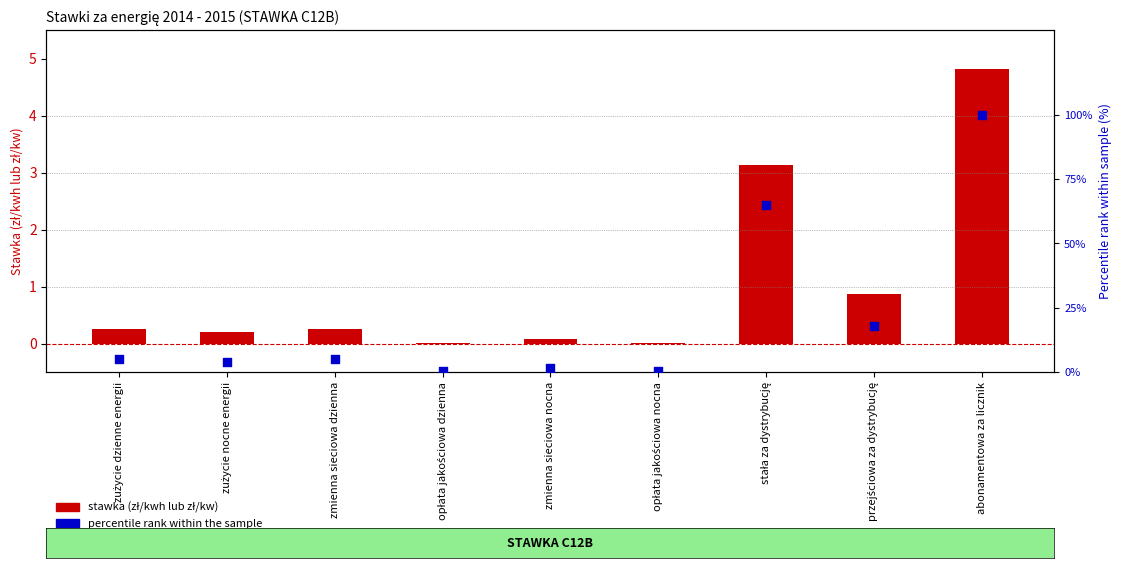

Is the value of stawka (zł/kwh lub zł/kw) at abonamentowa za licznik greater than the value of percentile rank within the sample at abonamentowa za licznik?

No